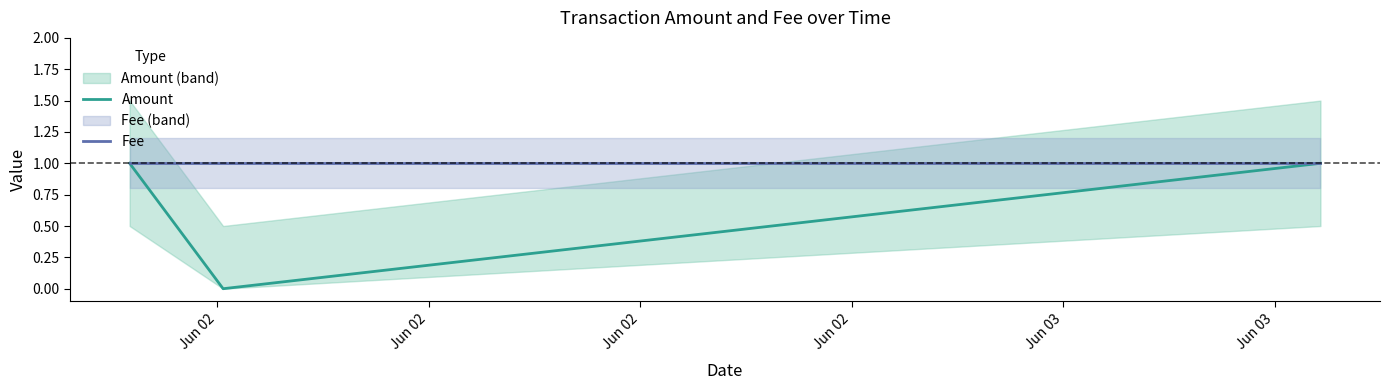

How many values in the Amount series are below 1?

1